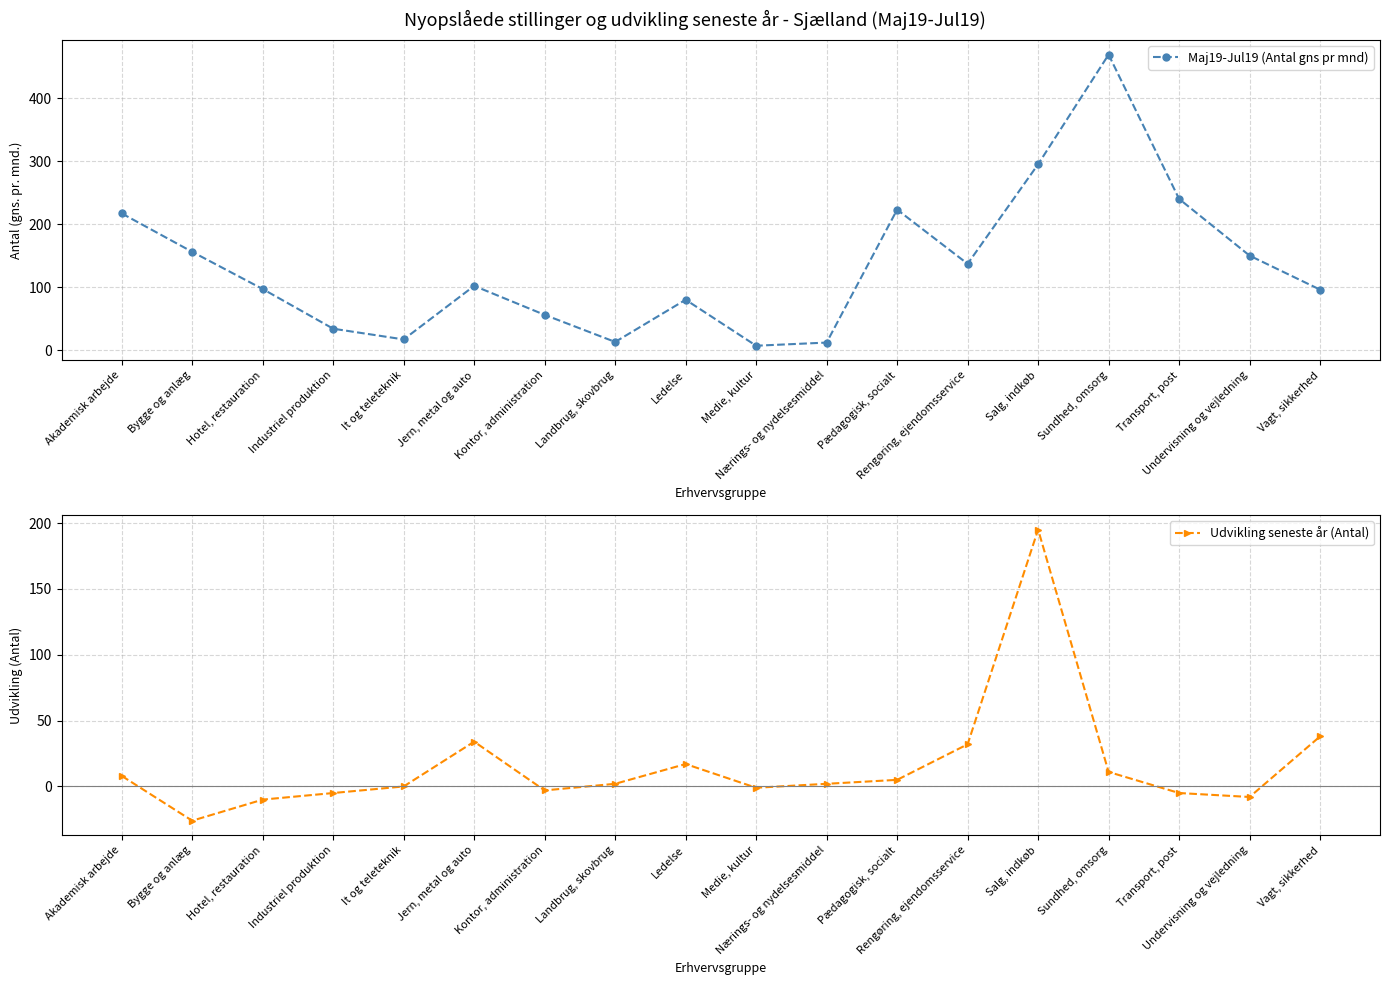

Which category has the highest value in the Maj19-Jul19 (Antal gns pr mnd) series?

Sundhed, omsorg